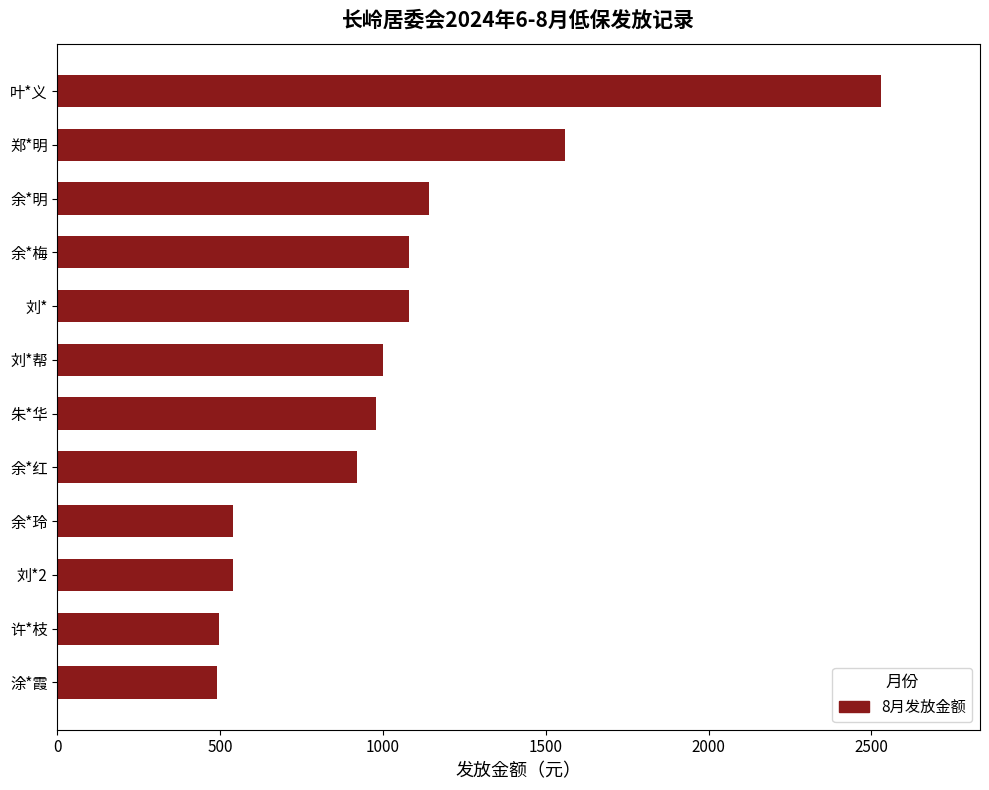

What is the ratio of the value at 余*明 to the value at 许*枝?

2.3